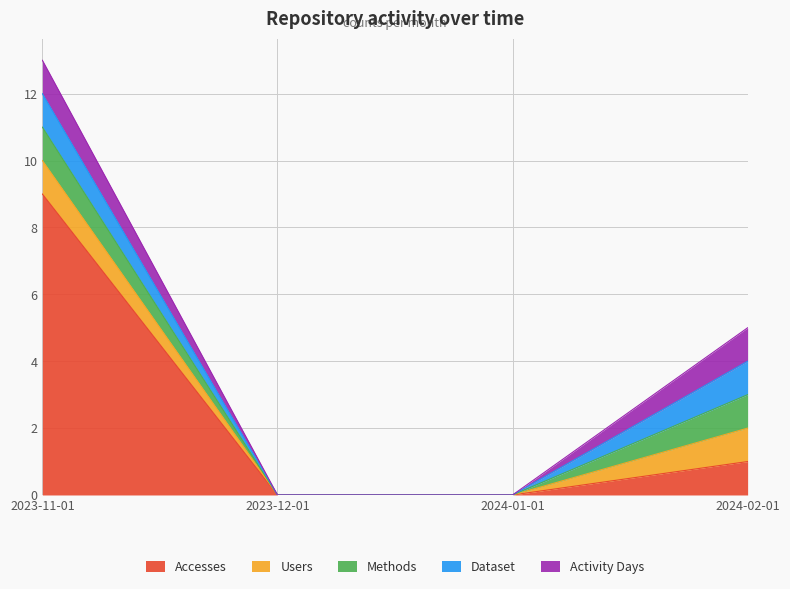

What is the difference between the maximum and minimum values in the Users series?

1